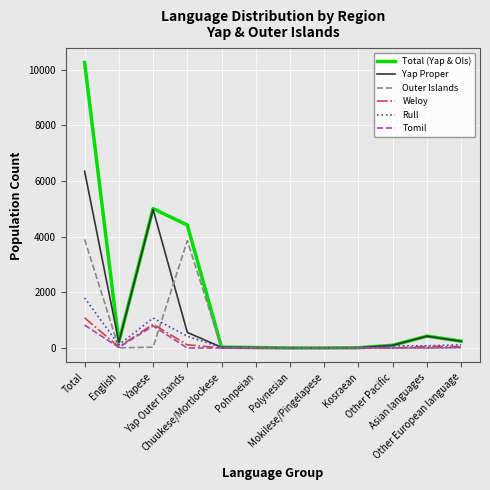

Does the chart have visible grid lines?

Yes